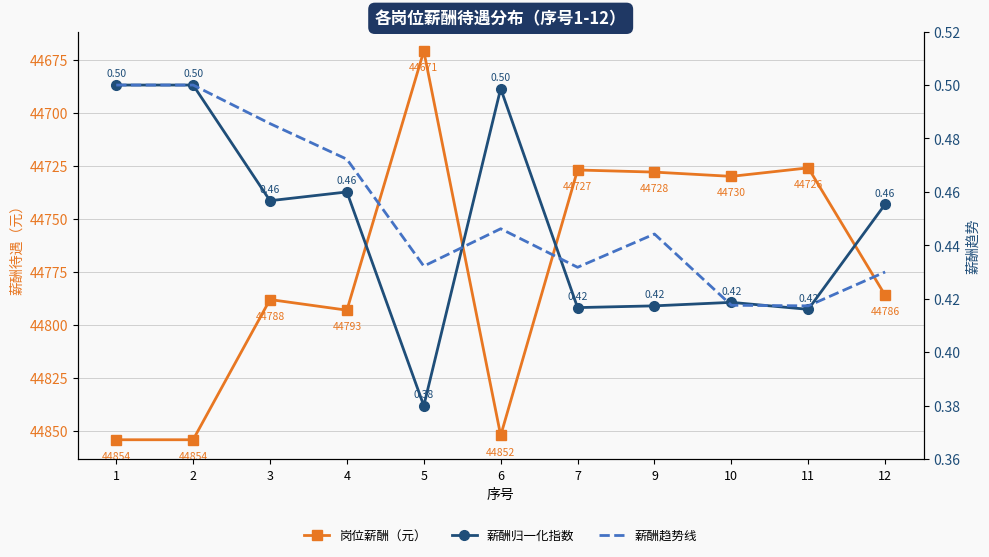

What is the average value of the 薪酬归一化指数 series?

0.4